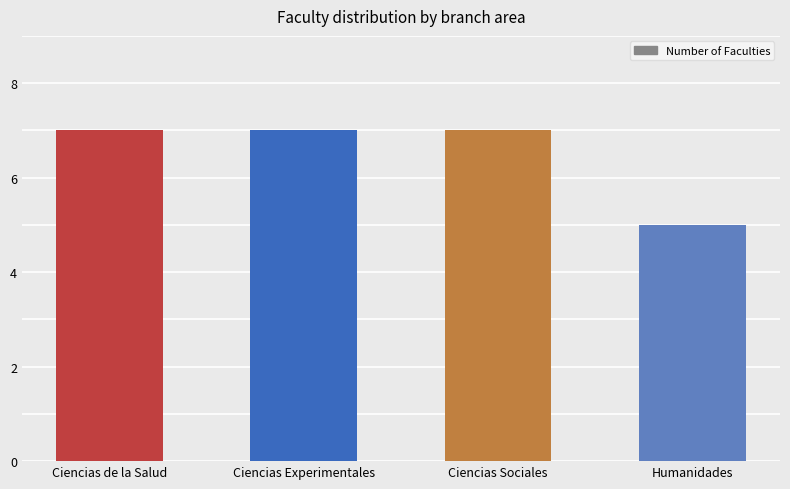

How many distinct data groups are displayed?

1